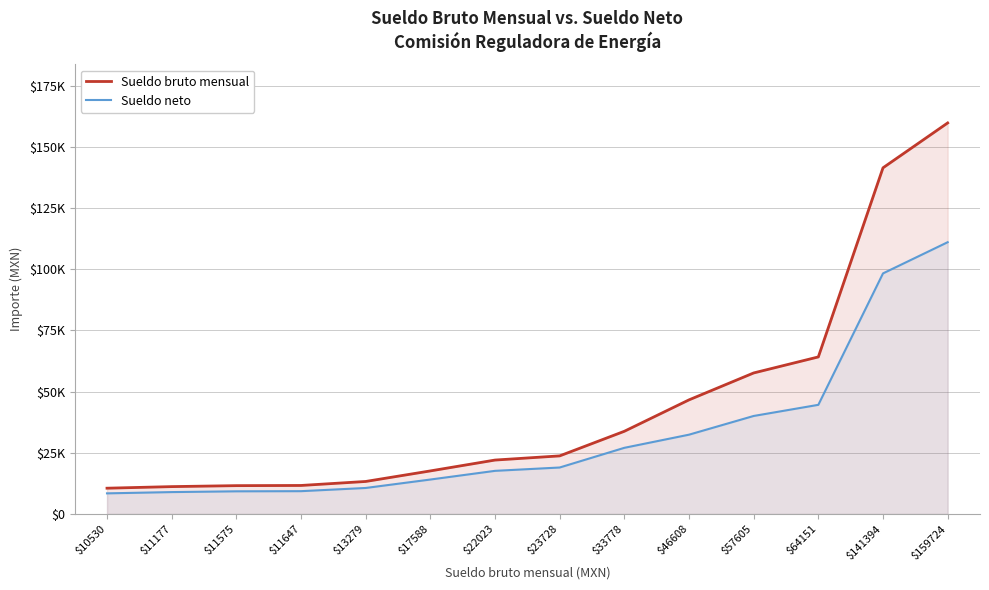

What is the value of the Sueldo neto point at the 6th from the left?

14070.4